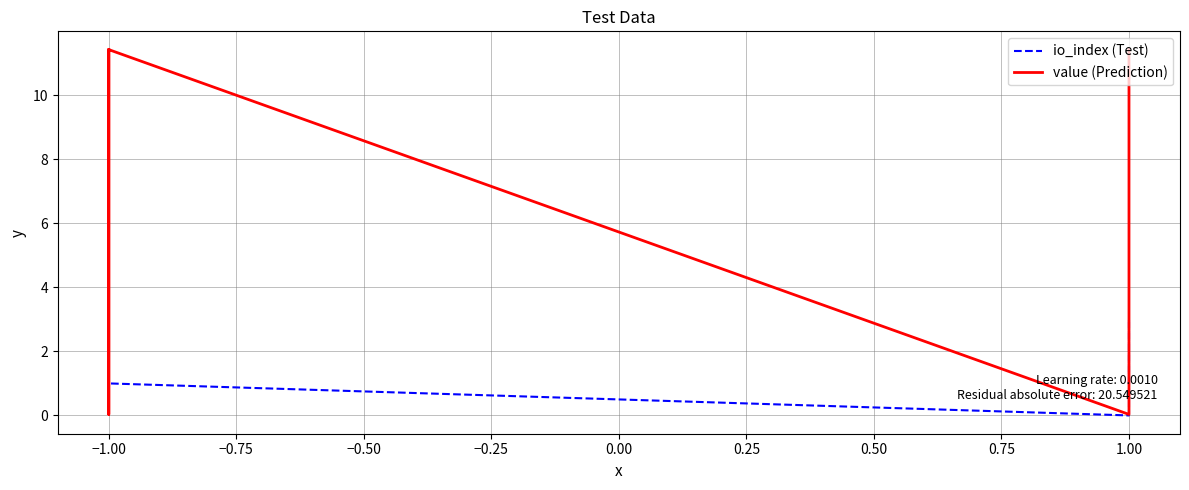

At −1.00, list the series in order from smallest to largest.

io_index (Test), value (Prediction)